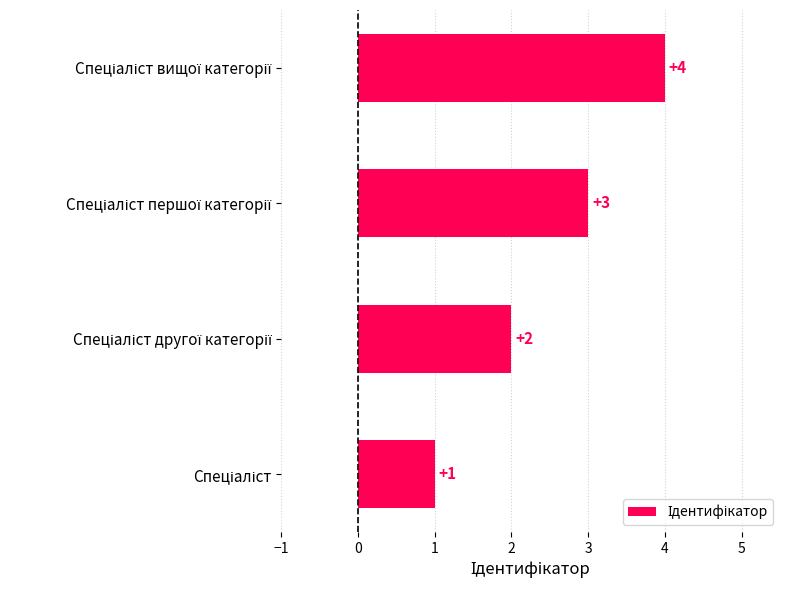

How many bars are there in total?

4